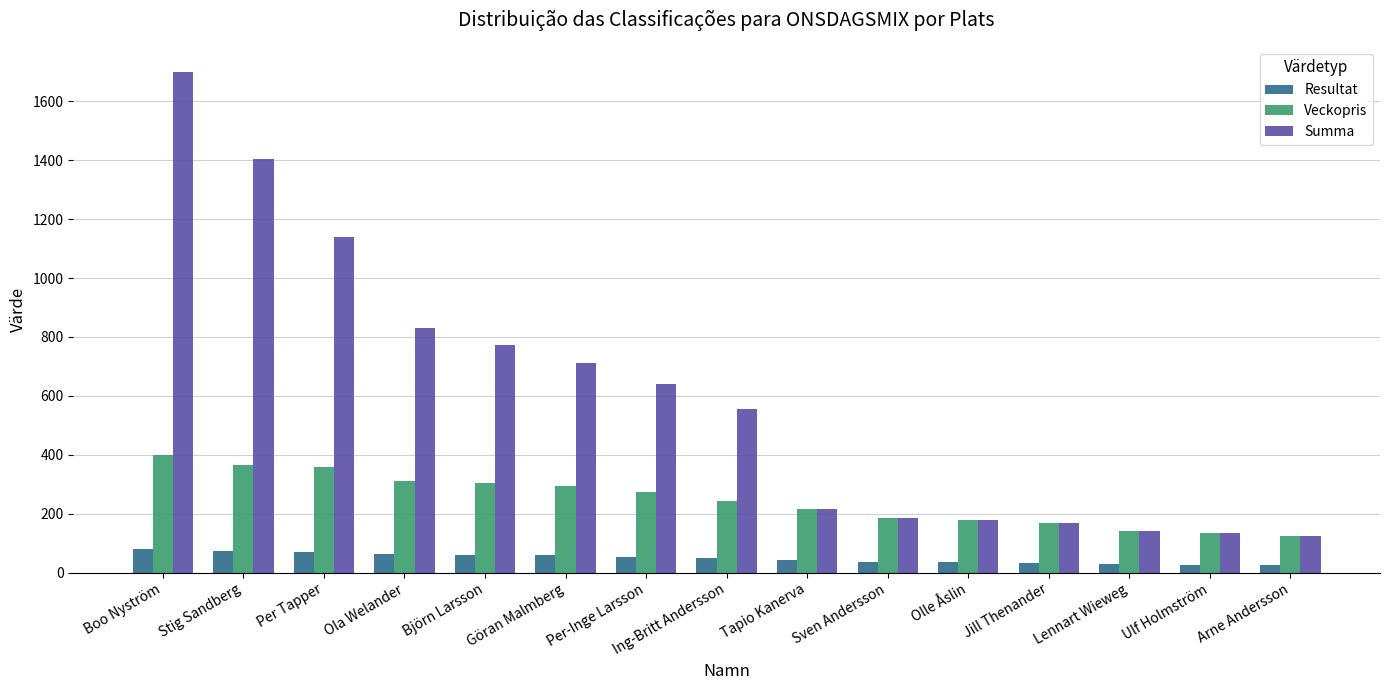

Where is Summa nearest to the value 912?

Ola Welander